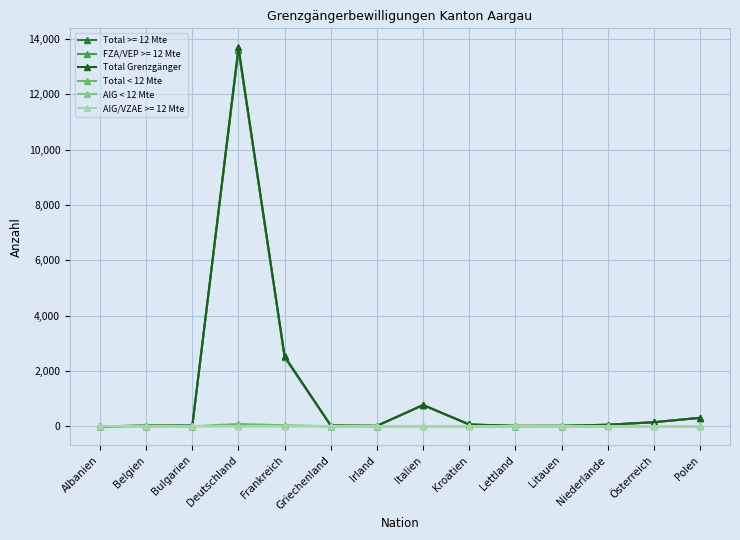

What is the difference between the maximum and minimum values in the Total Grenzgänger series?

13695